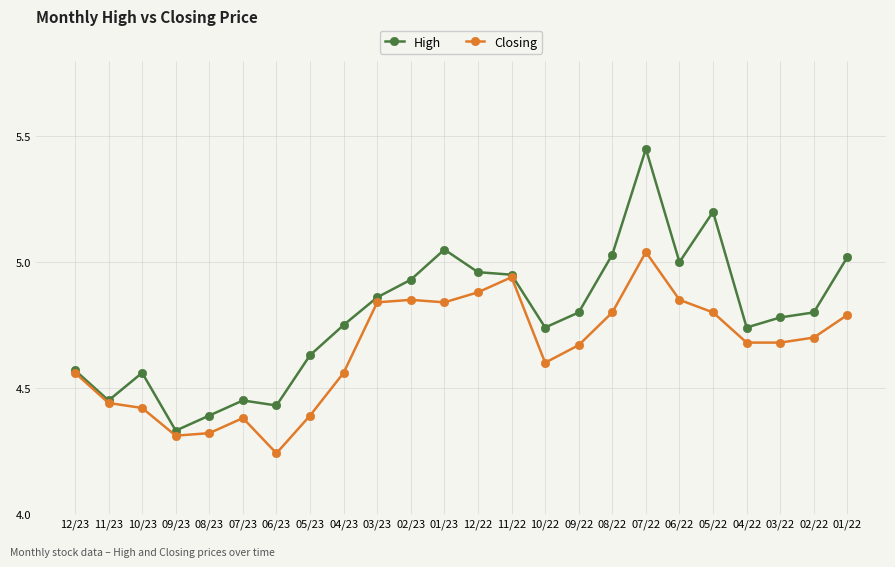

What is the total value across all series at 03/22?

9.5